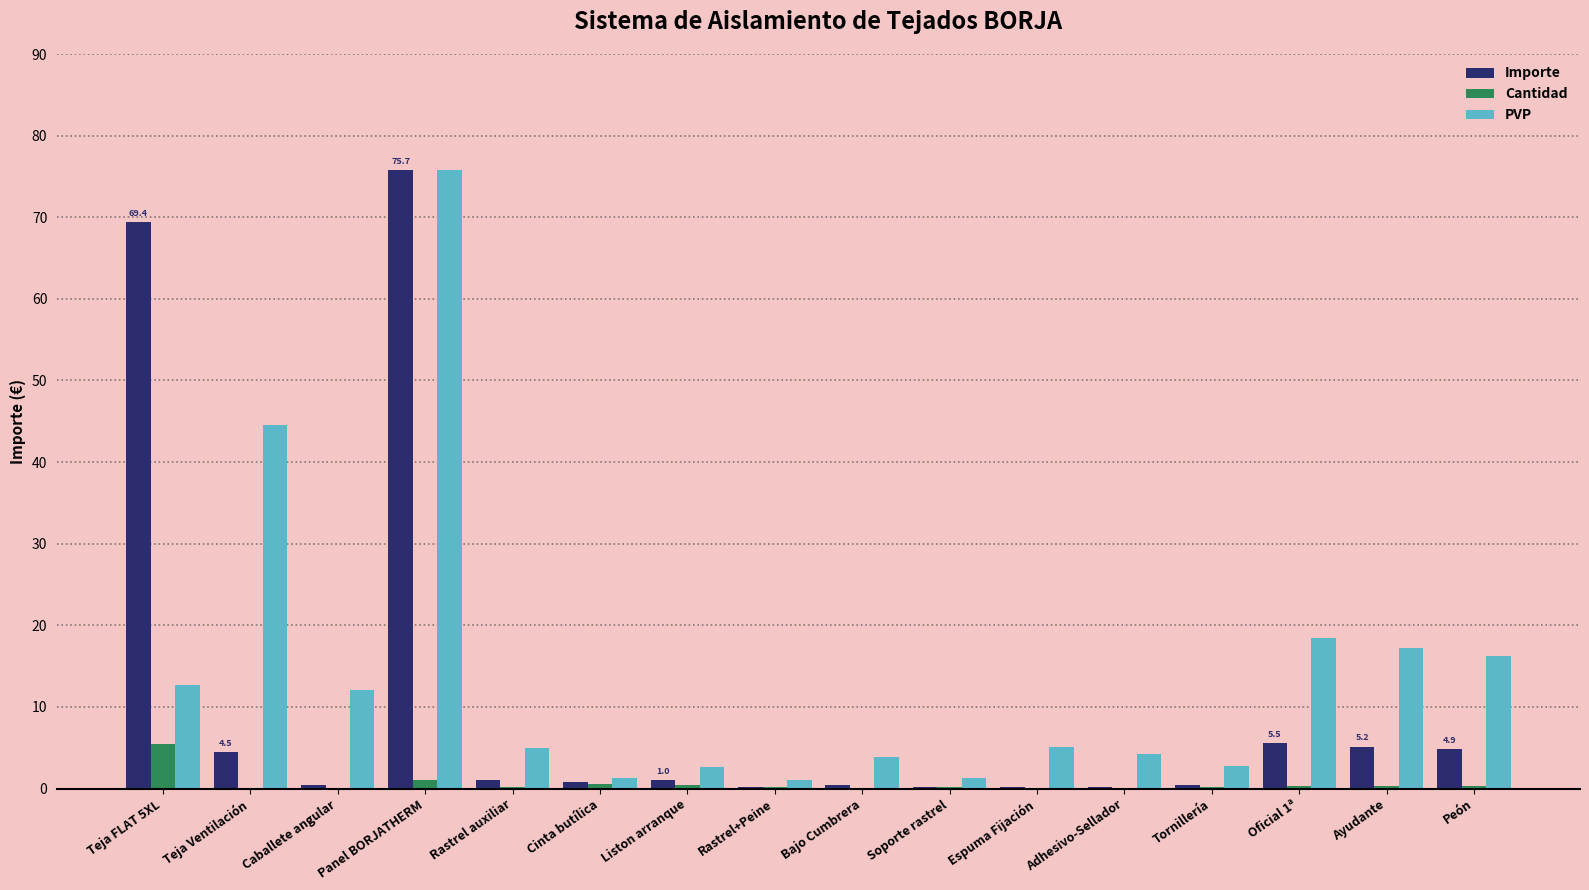

Count the number of data series in this chart.

3